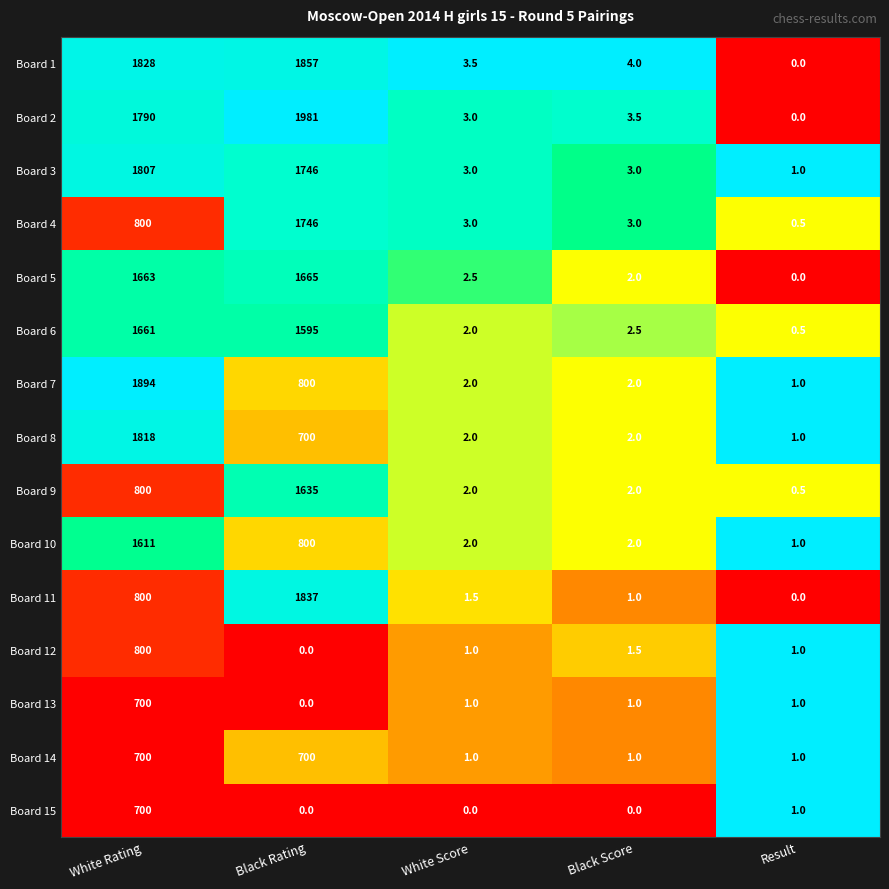

True or false: Board 8 has a value of 200.6 at Black Rating.

False